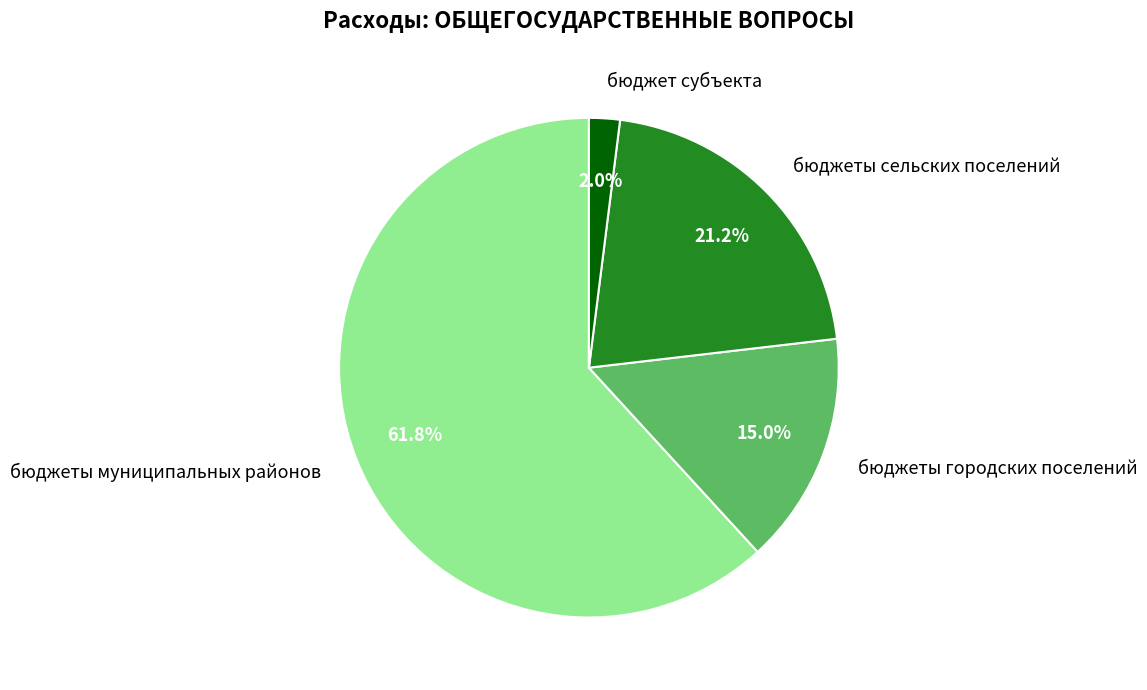

Combined, what portion of the pie is бюджеты сельских поселений and бюджеты муниципальных районов?

83.0%